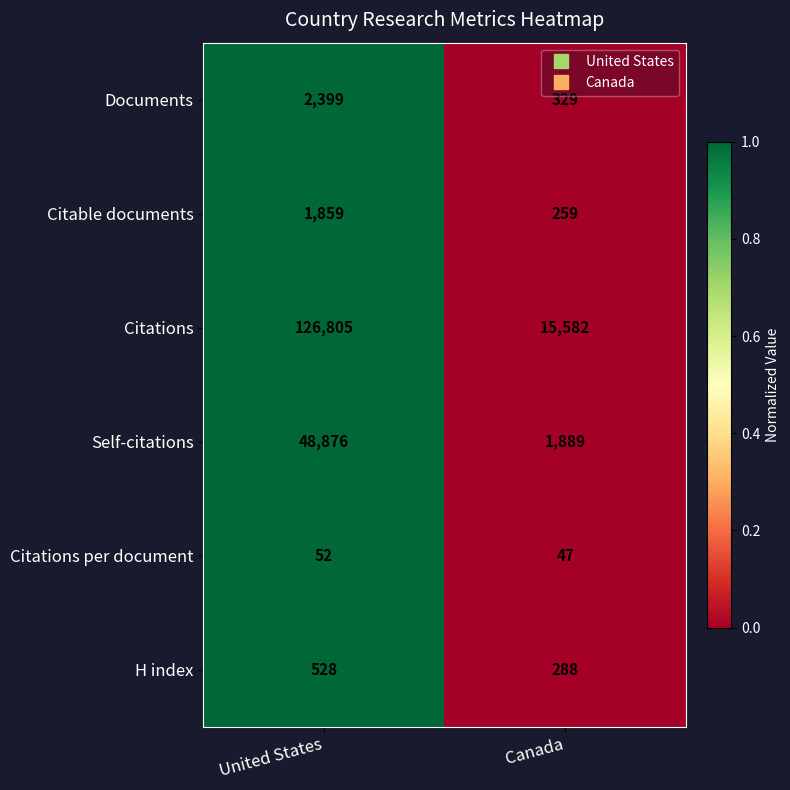

How many data points does each series have?

2